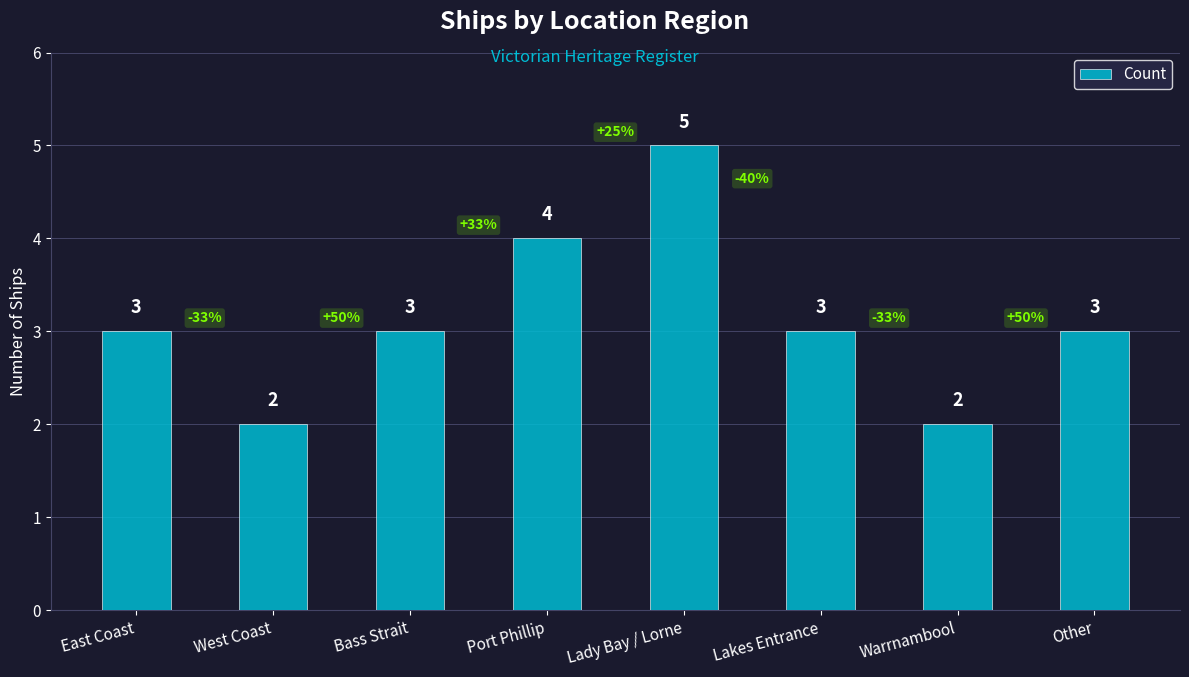

What is the label of the 8th bar from the left?

Other